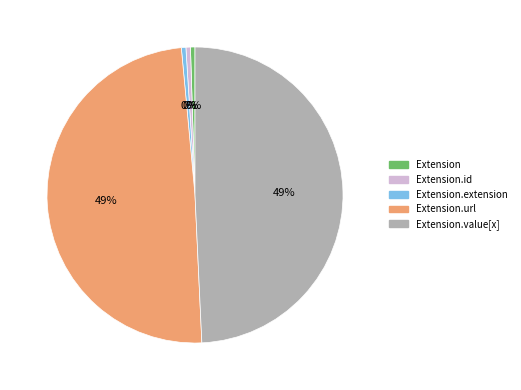

Is there any slice that represents more than half of the pie?

No